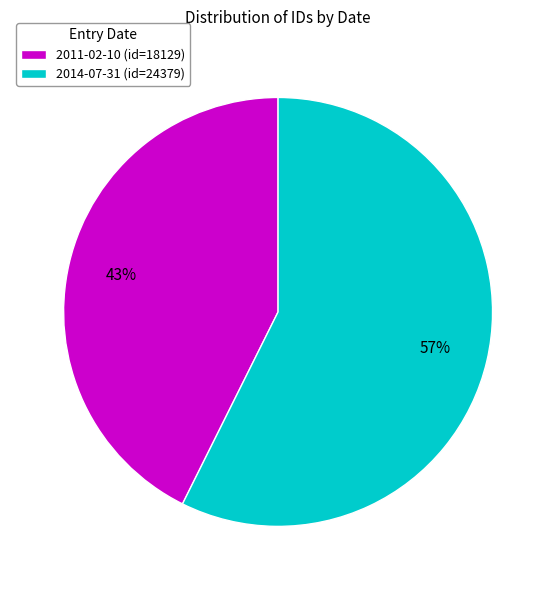

Do 2014-07-31 and 2011-02-10 together represent more than half of the pie?

Yes